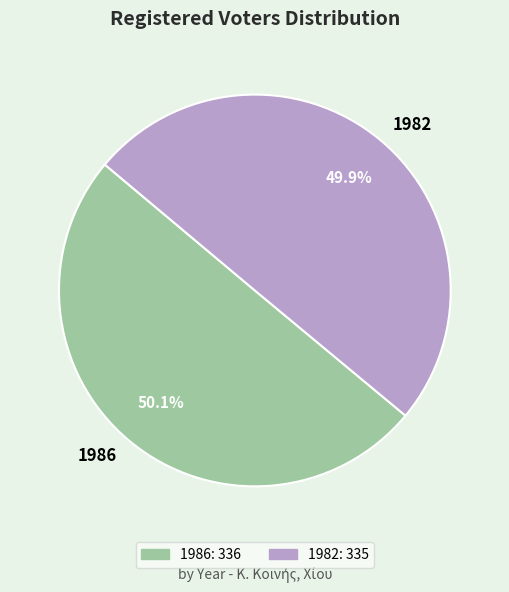

True or false: 1986 accounts for 58% of the total.

False